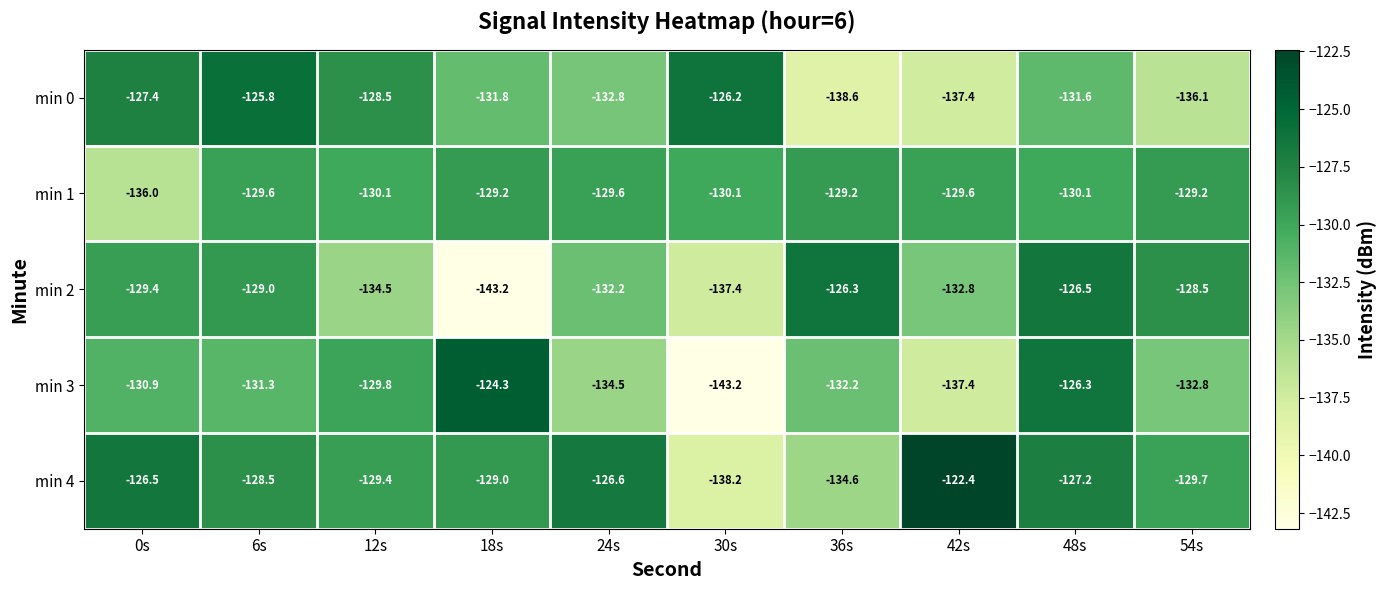

At which category is the sum across all series the highest?

48s